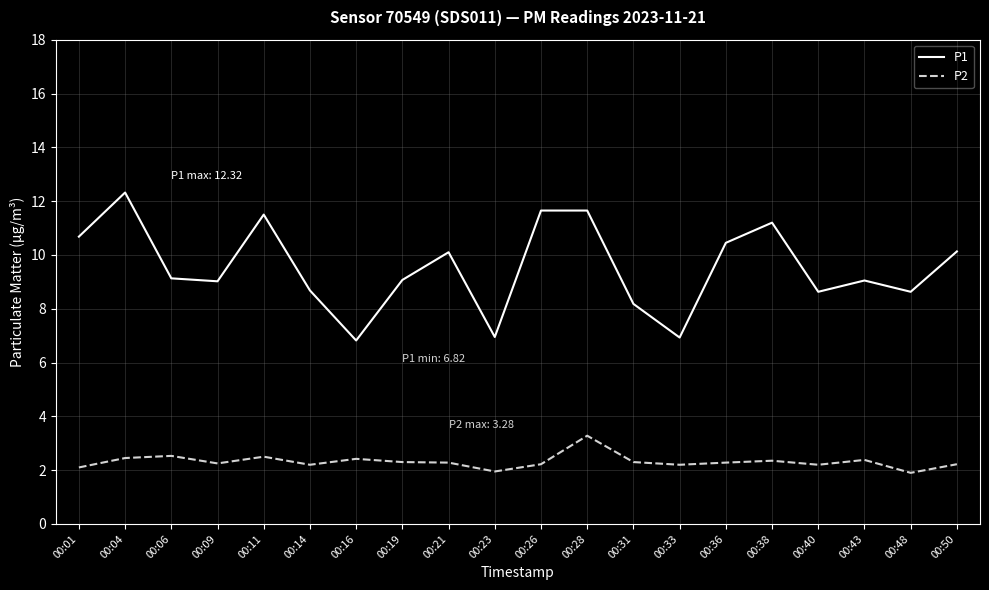

Which series has the widest spread of values?

P1